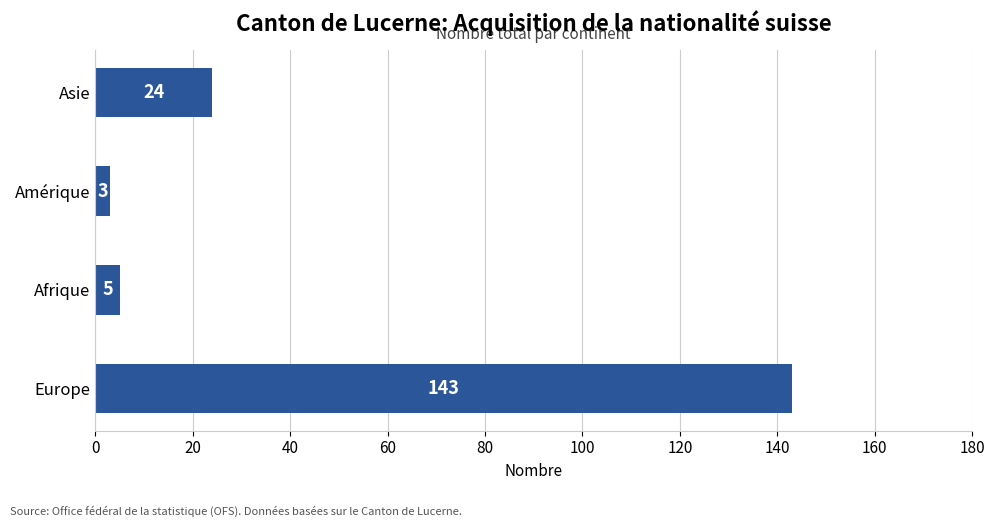

Rank the categories by value from lowest to highest.

Amérique, Afrique, Asie, Europe